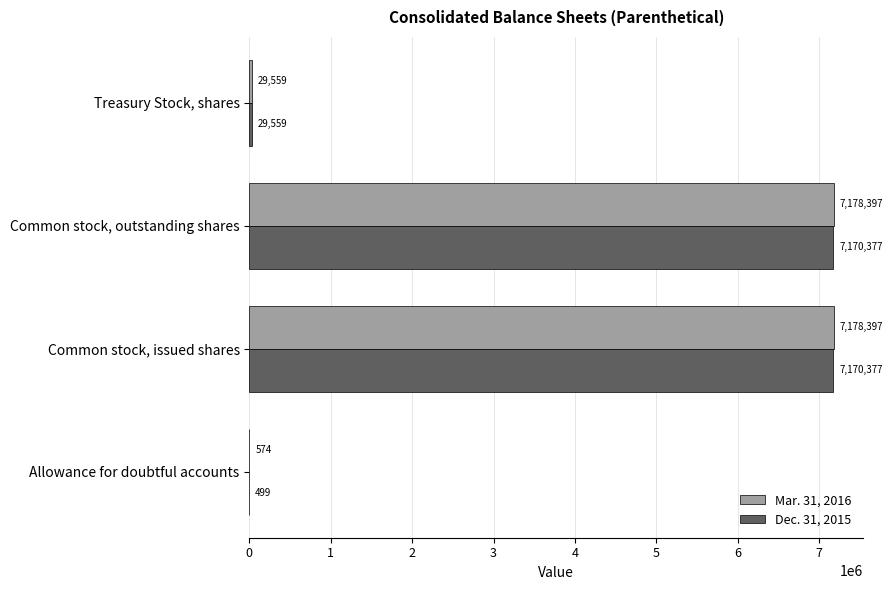

Which series has the largest total across all categories?

Mar. 31, 2016